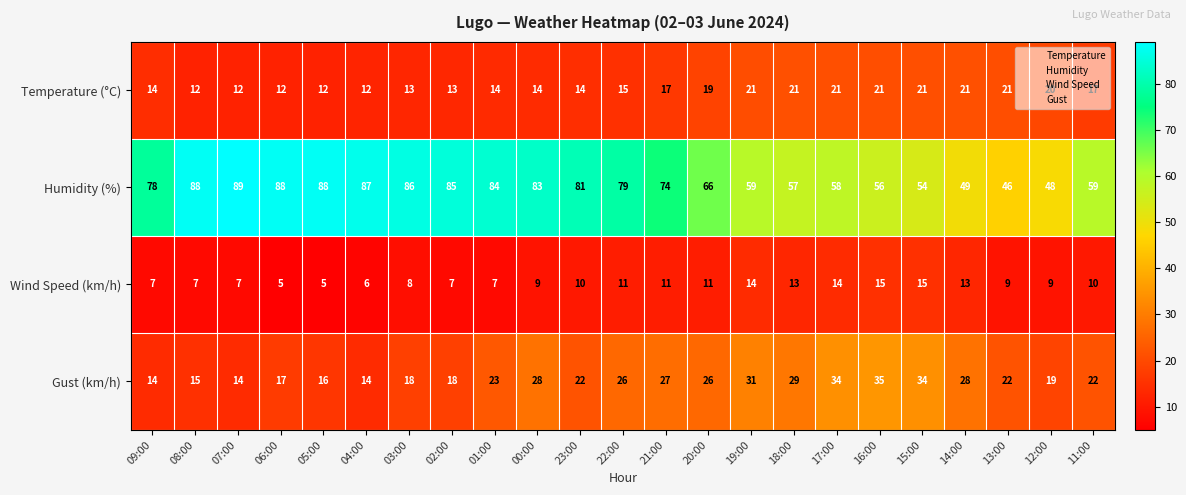

List the series in order of their peak value, highest first.

Humidity (%), Gust (km/h), Temperature (°C), Wind Speed (km/h)